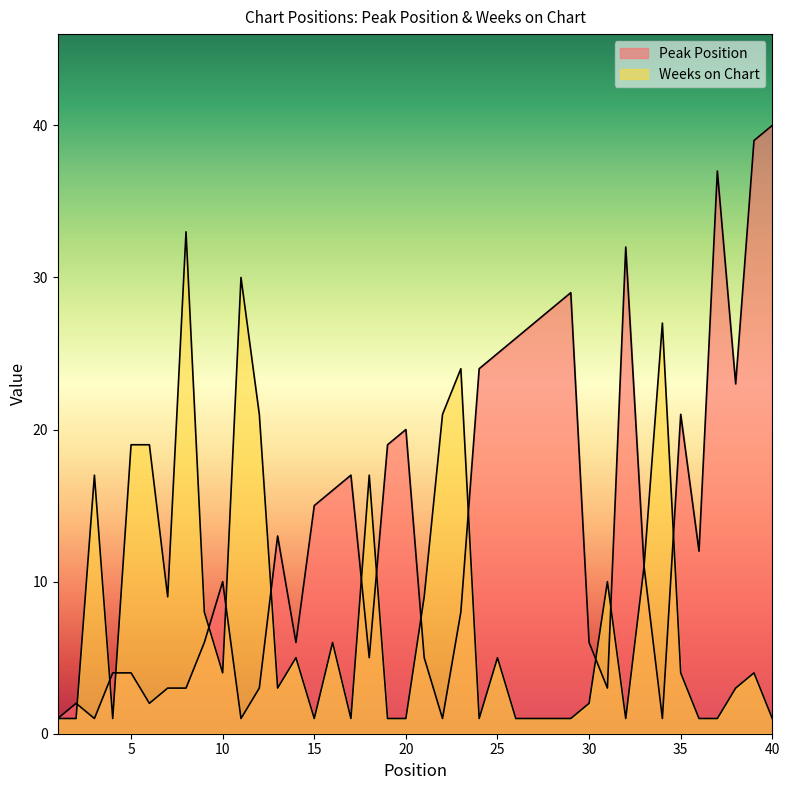

How many intersections are there between Weeks on Chart and Peak Position?

13